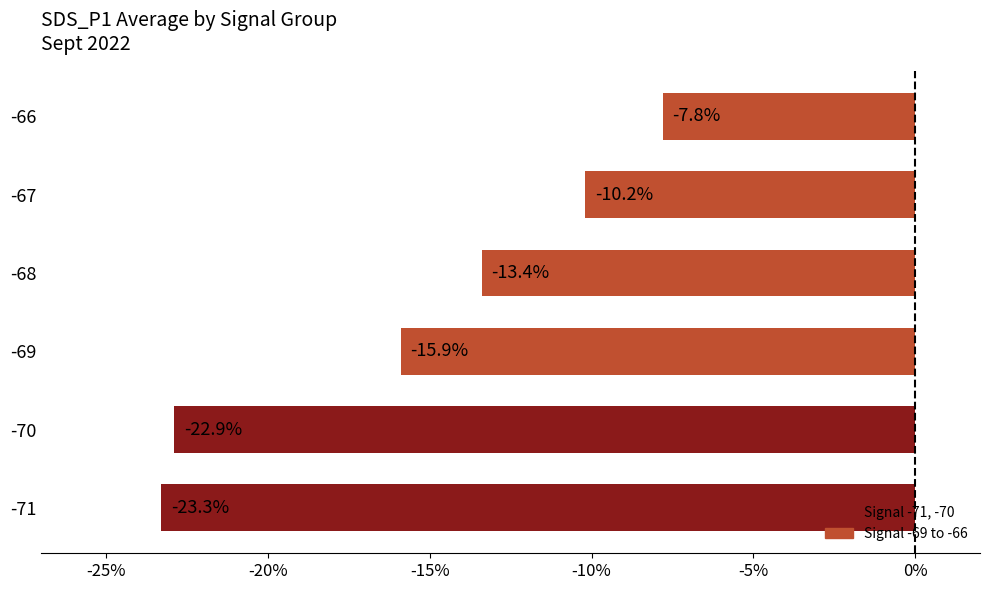

What is the difference between the maximum and minimum values?

15.5